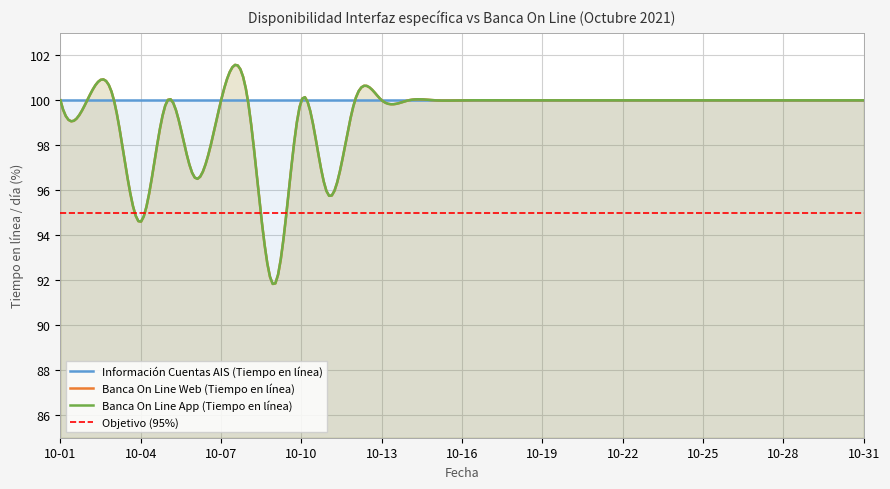

True or false: Banca On Line Web (Tiempo en línea) has a value of 100.0 at 10-07.

True